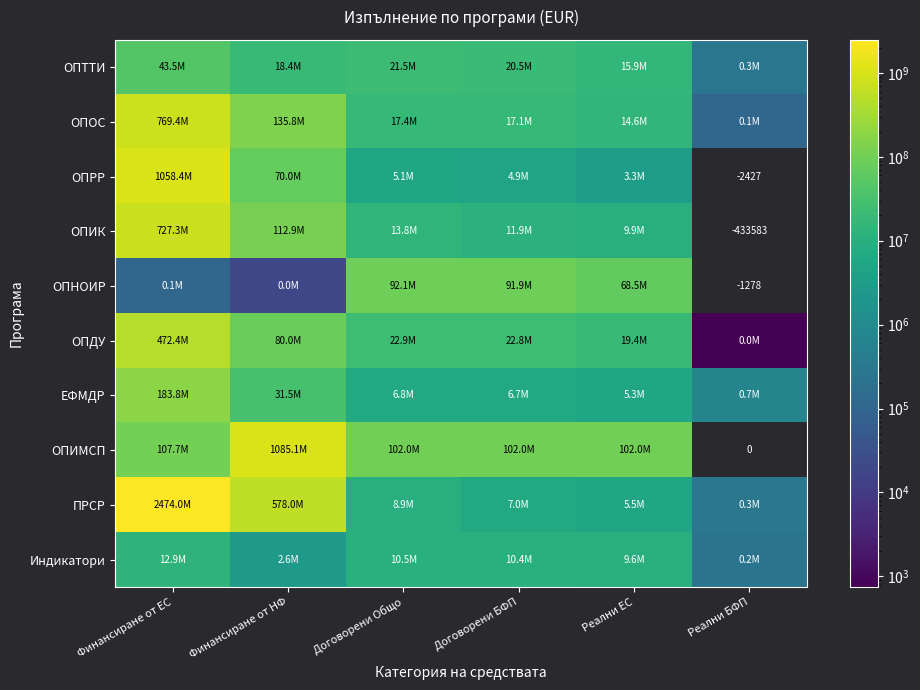

Which label corresponds to the smallest value in the chart?

Реални БФП